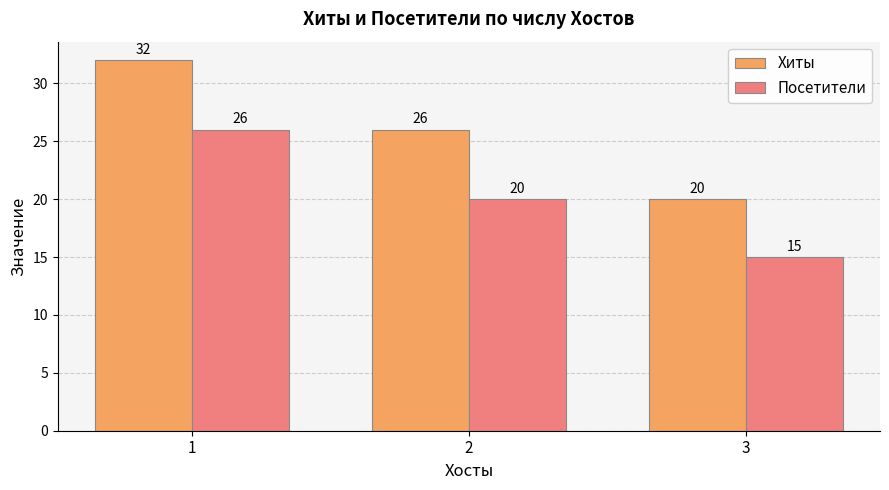

Which series has the largest total across all categories?

Хиты